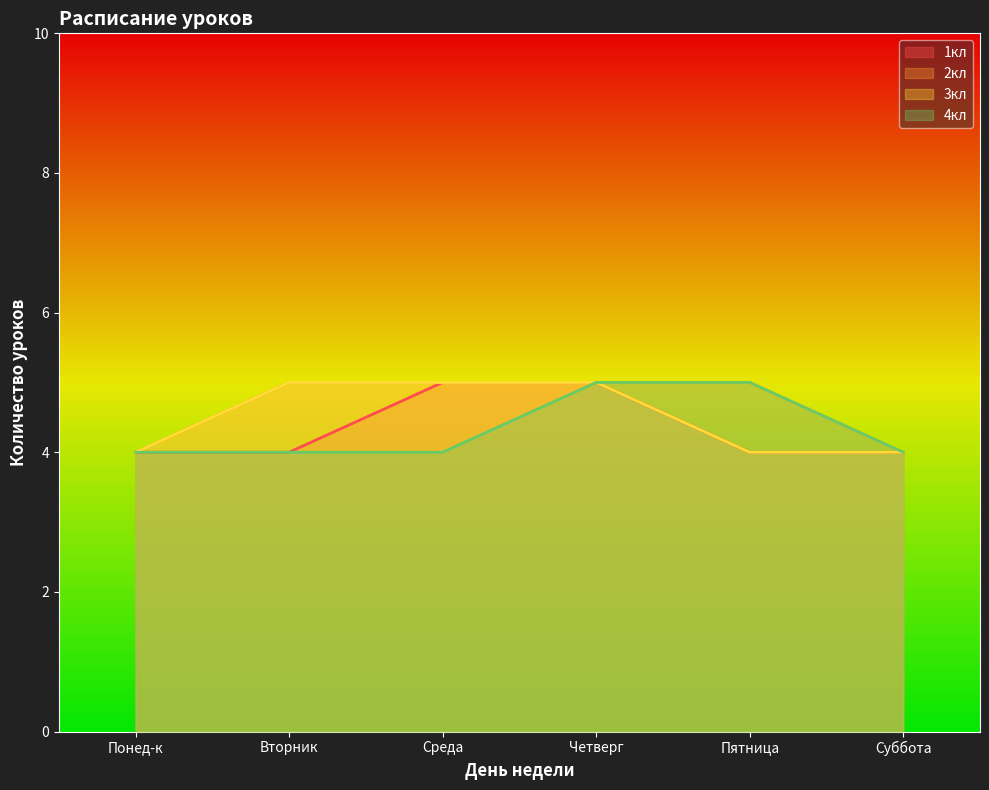

Which category has the highest value across all series?

Среда